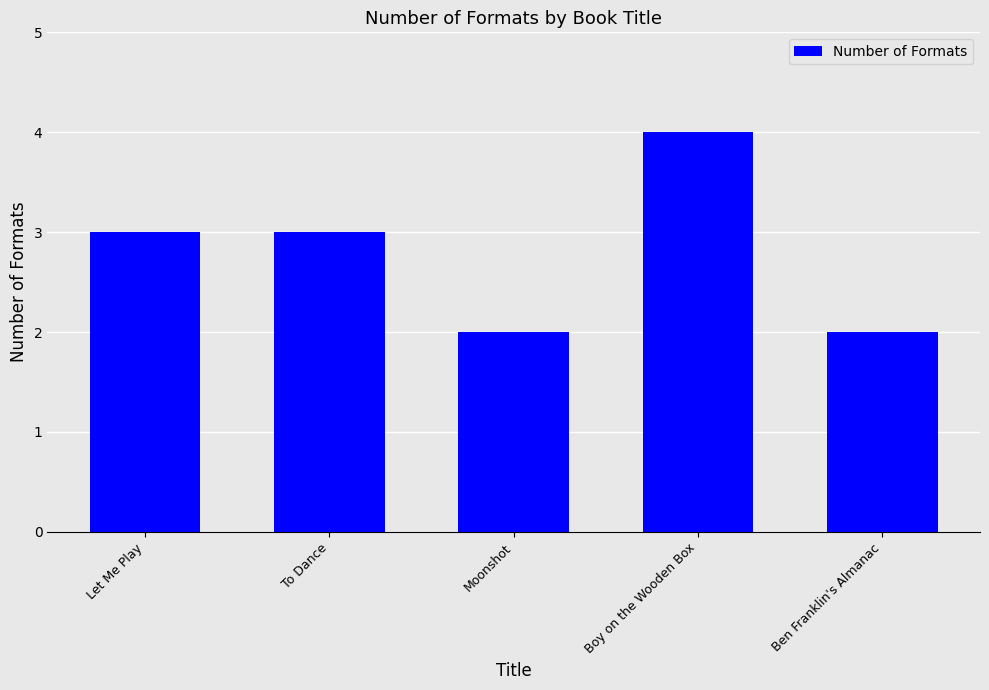

Between Boy on the Wooden Box and To Dance, which is larger?

Boy on the Wooden Box